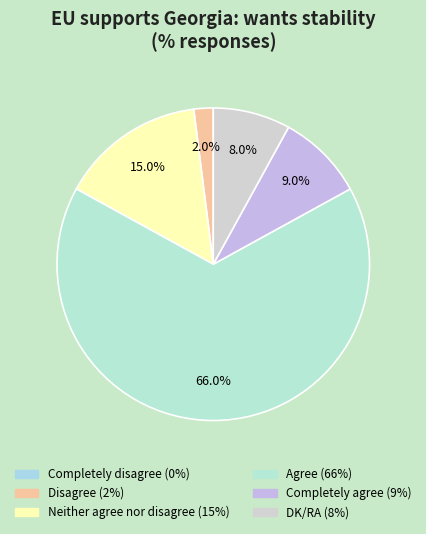

Combined, what portion of the pie is Completely disagree and Neither agree nor disagree?

15.0%